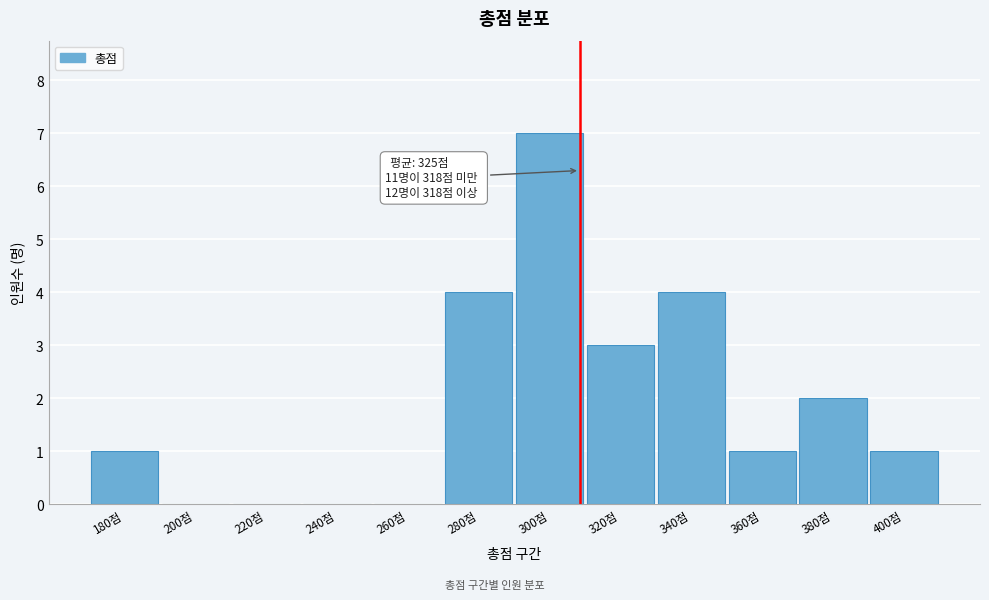

Reading left to right, what are all the values shown in this chart?

180점=1	200점=0	220점=0	240점=0	260점=0	280점=4	300점=7	320점=3	340점=4	360점=1	380점=2	400점=1